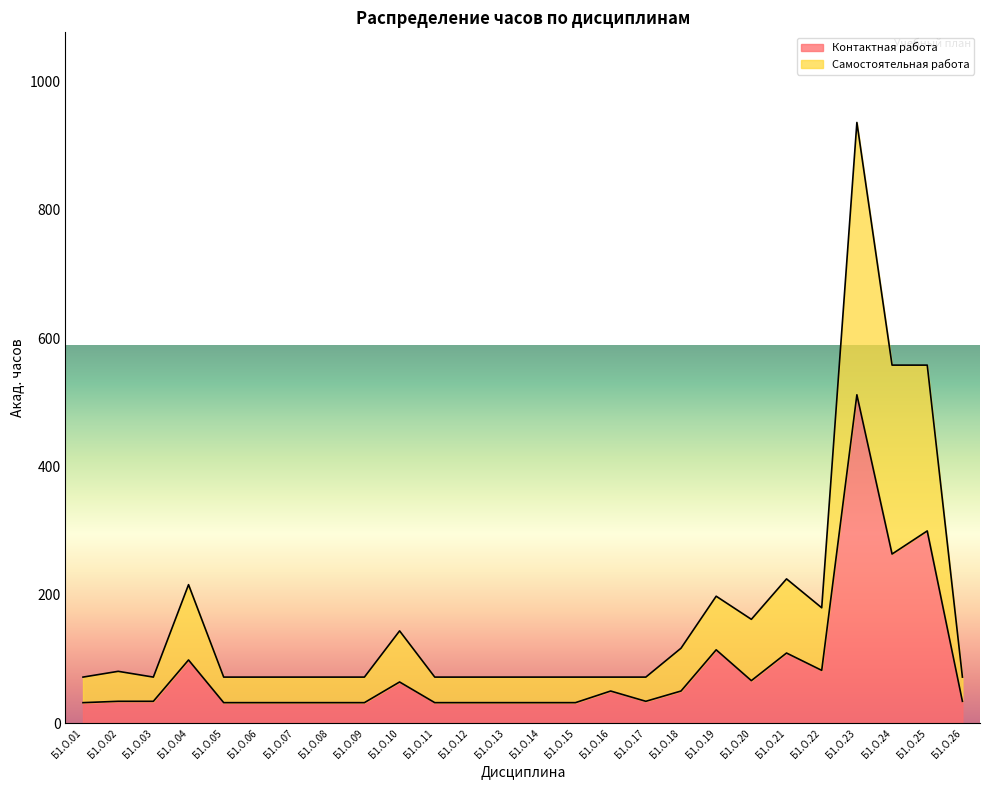

What is the difference between the maximum and minimum values in the Контактная работа series?

479.6